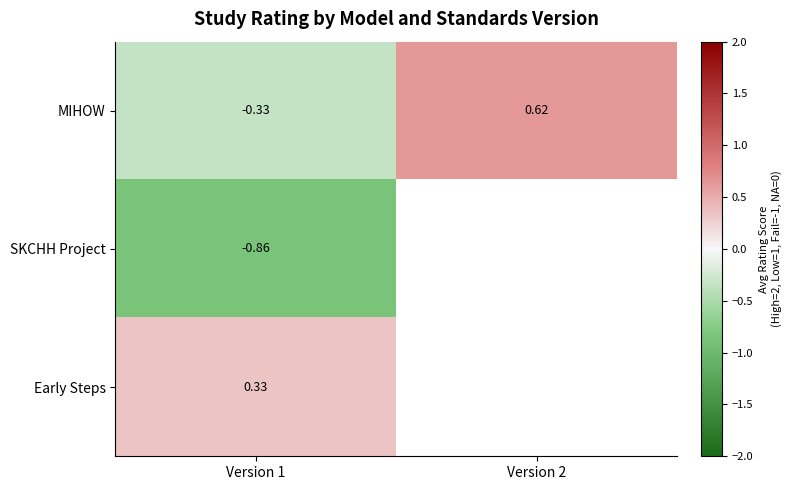

At Version 1, list the series in order from smallest to largest.

SKCHH Project, MIHOW, Early Steps